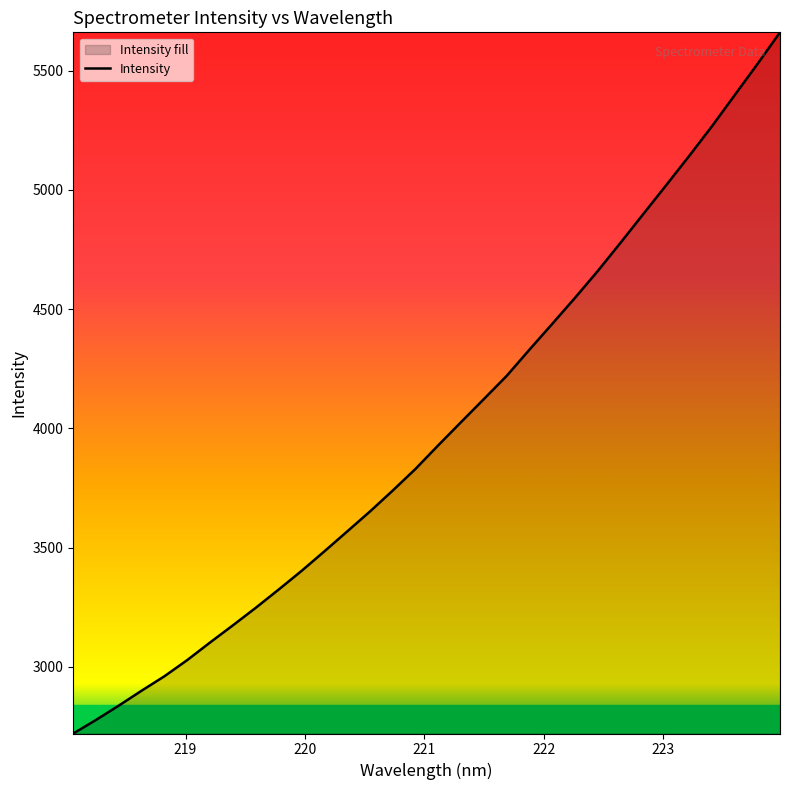

What is the minimum value shown in the chart?

2721.0